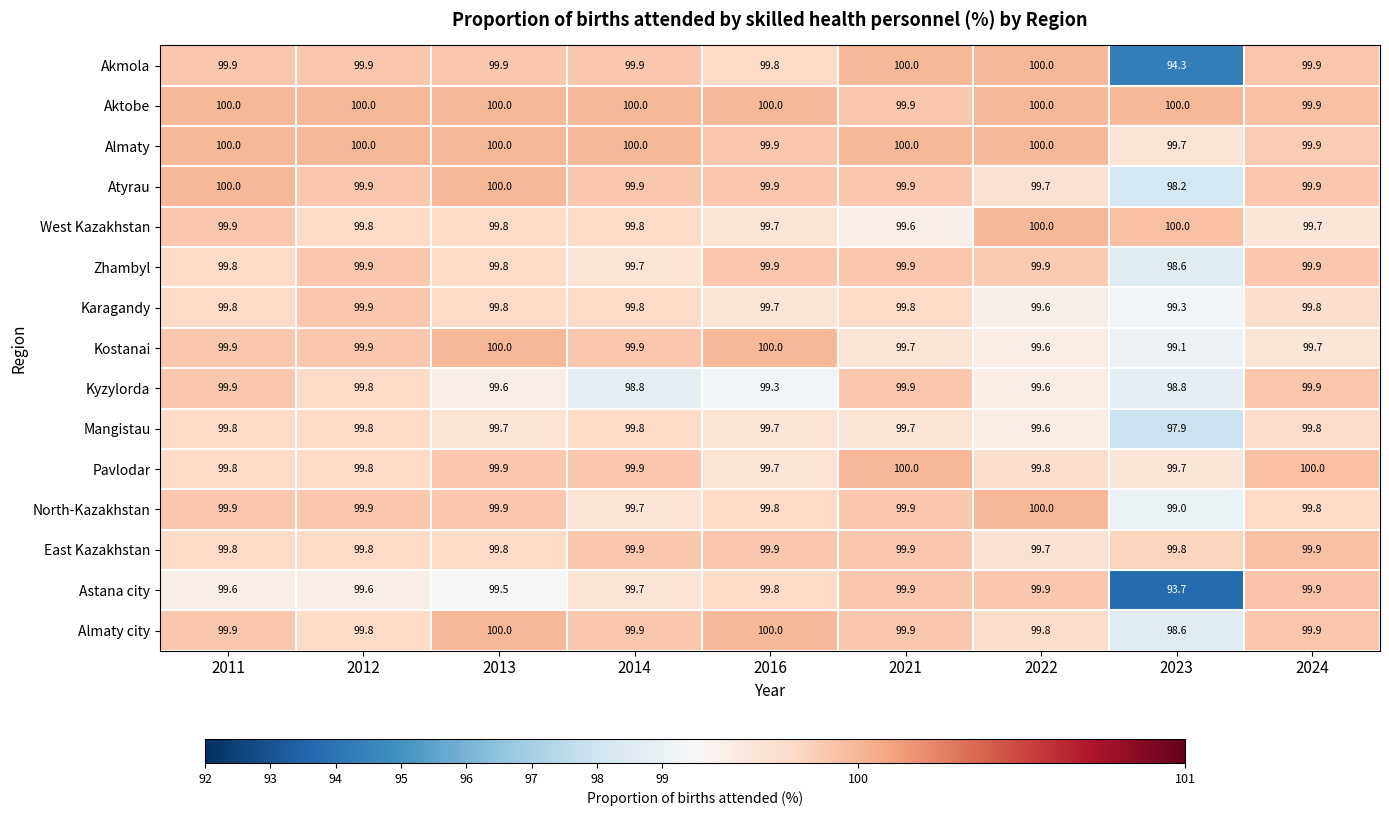

What is the total value across all series at 2023?

1476.7